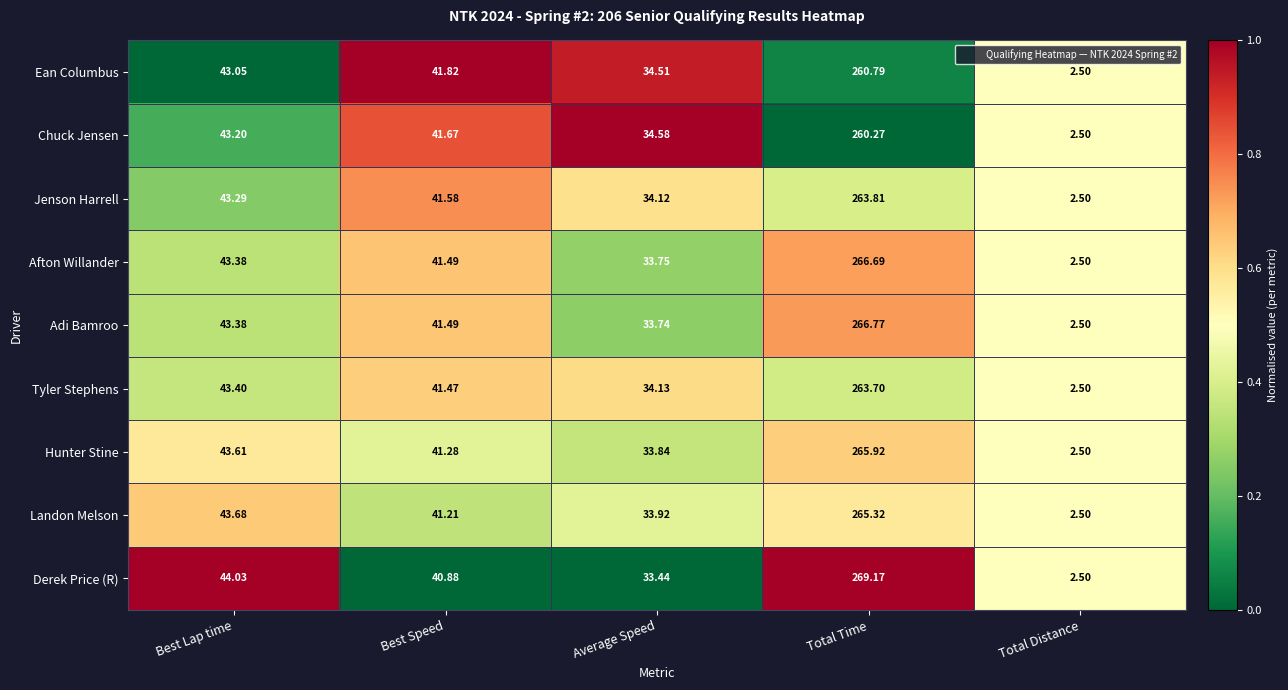

Which label corresponds to the largest value in the chart?

Total Time